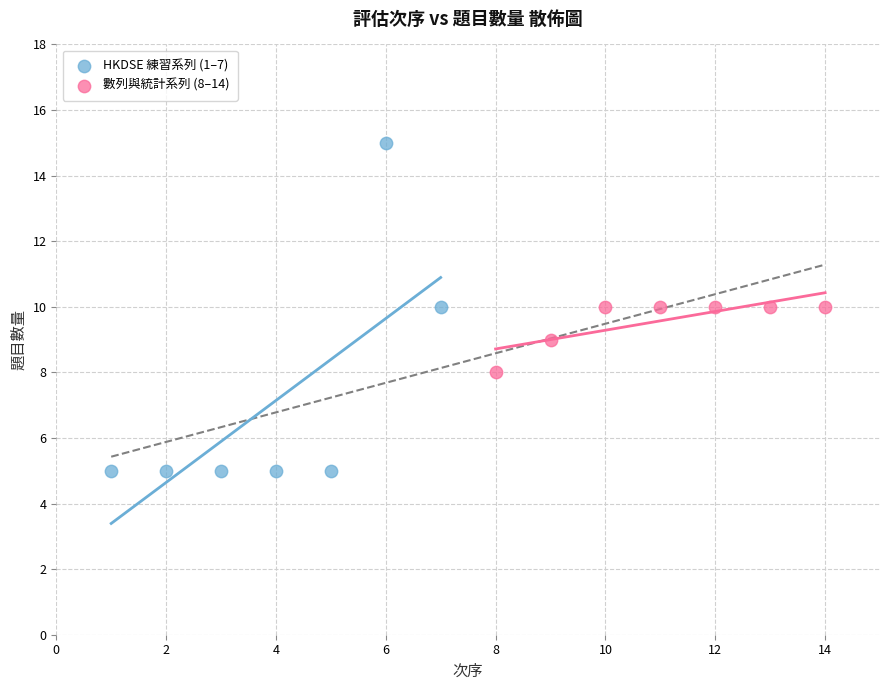

Which series has the widest spread of Y values?

HKDSE 練習系列 (1–7)